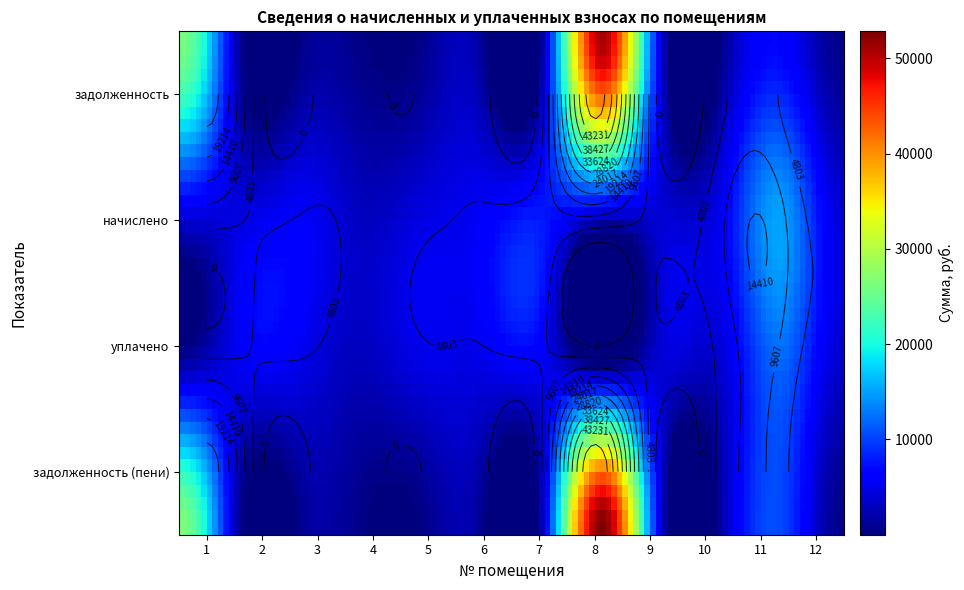

At how many categories does at least one series exceed 5569?

4